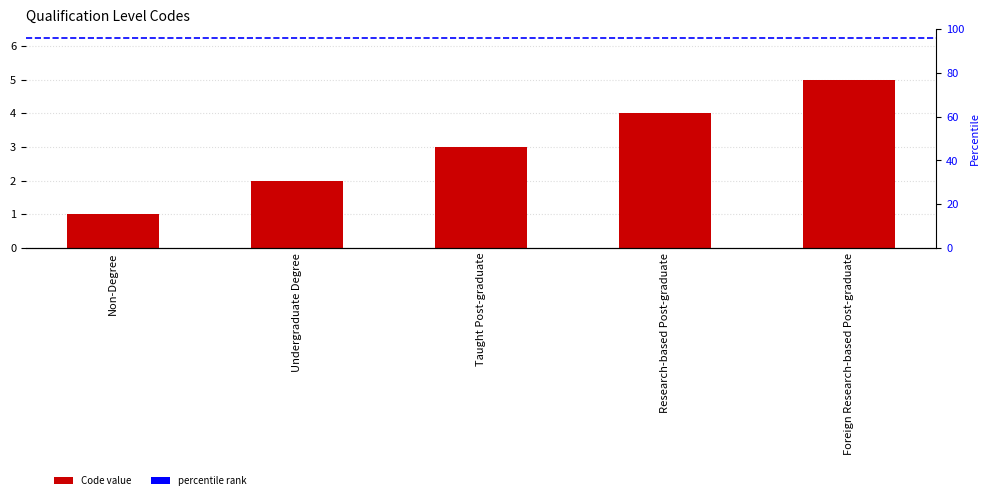

Is it true that the value at Taught Post-graduate is 5?

False